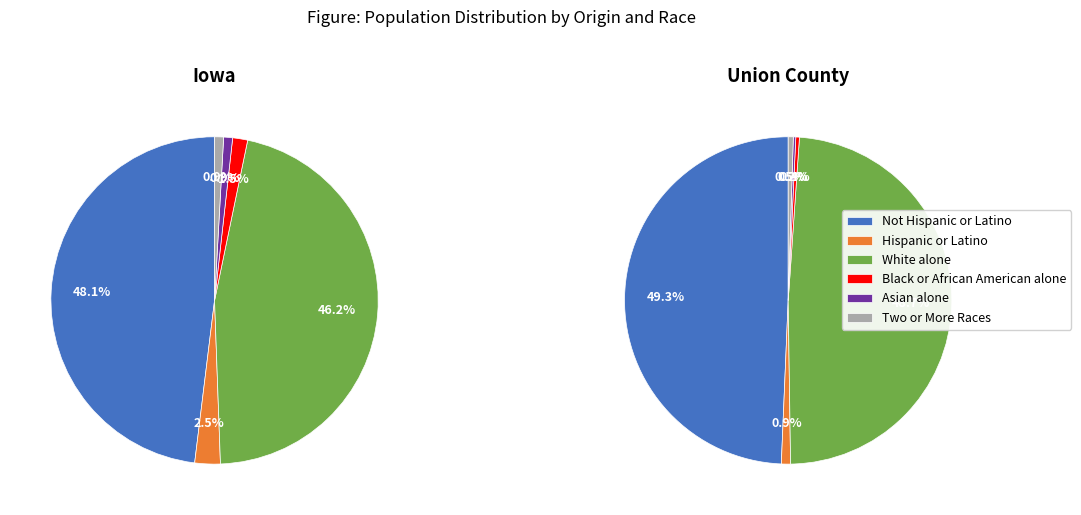

What percentage is the Not Hispanic or Latino slice, to the nearest percent?

49%